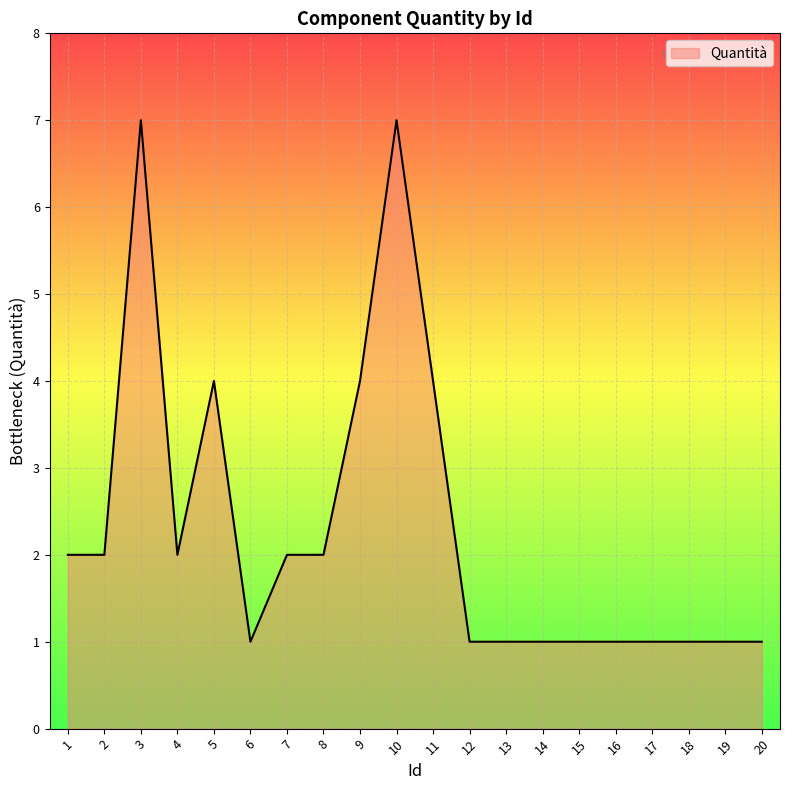

What is the sum of the values at 11 and 6?

5